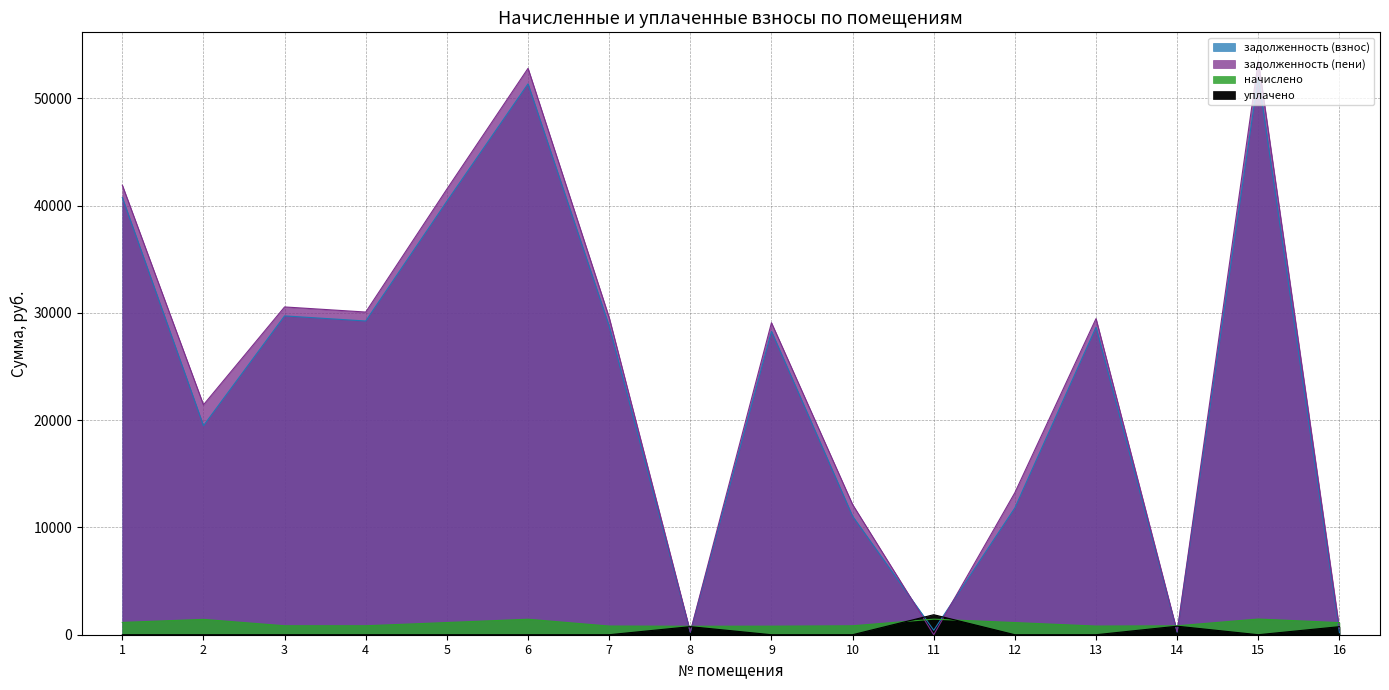

What is the difference between the highest and lowest values at 11?

1865.5